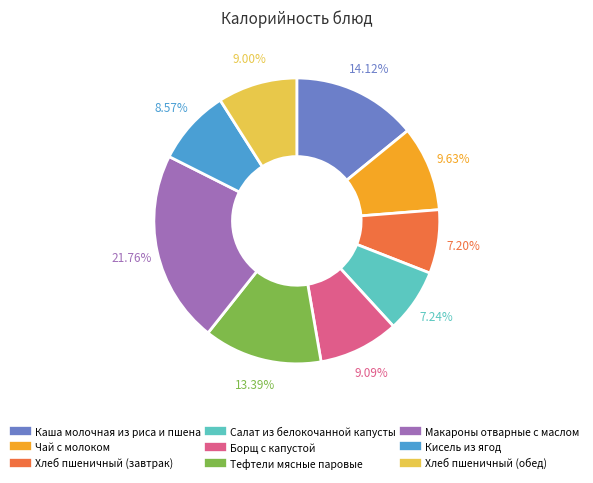

To the nearest percent, what is the difference between the Борщ с капустой and Кисель из ягод slice percentages?

1%